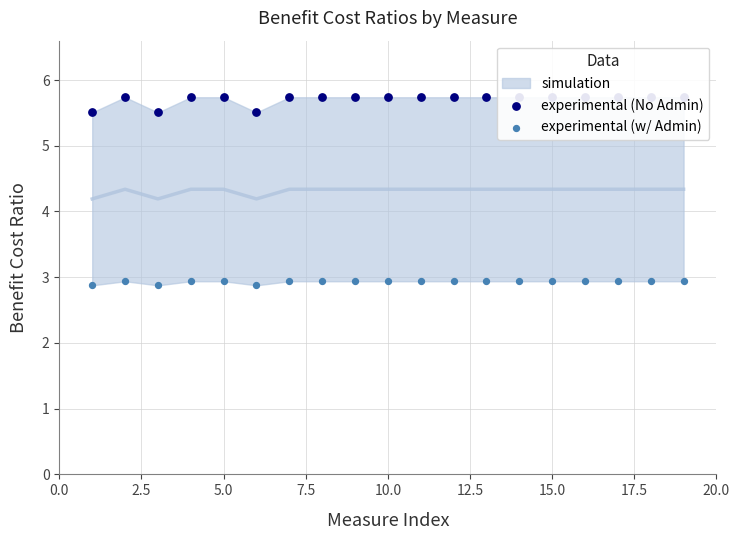

Which series reaches the minimum Y coordinate?

experimental (w/ Admin)